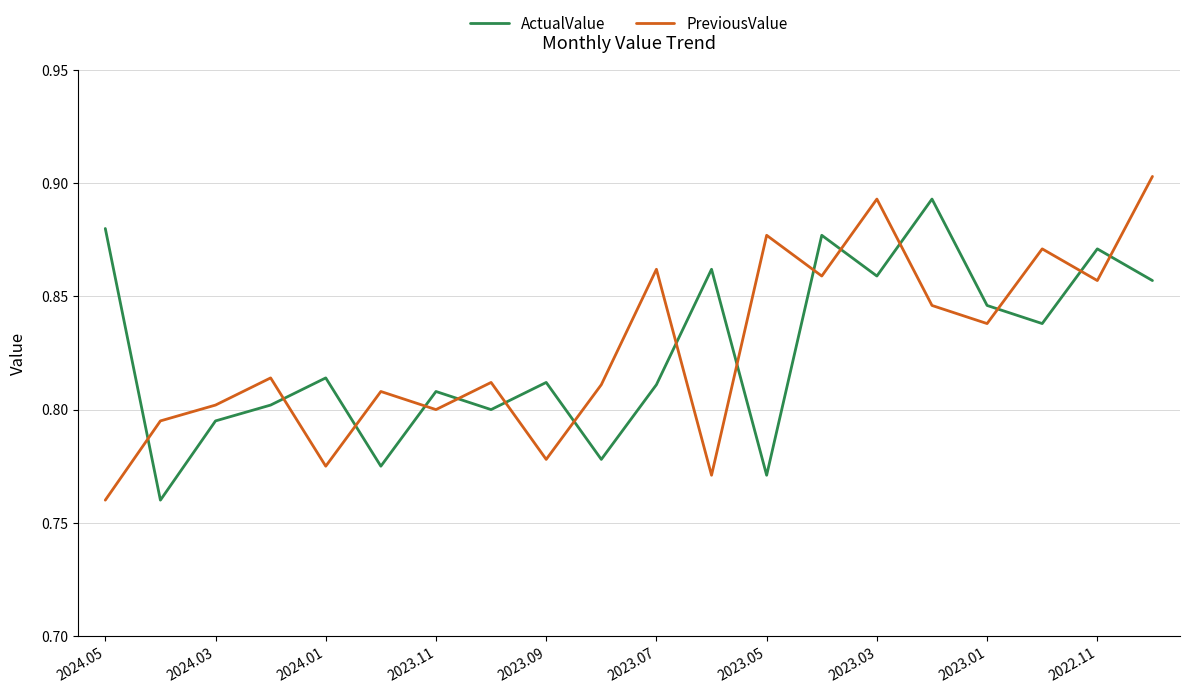

Rank the series by their maximum value, from lowest to highest.

ActualValue, PreviousValue